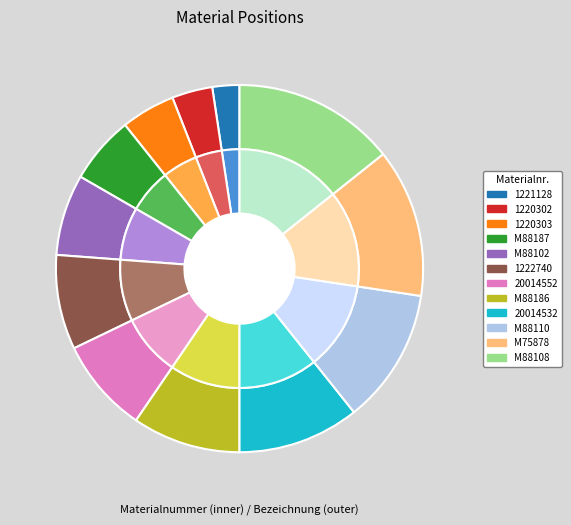

Rank the categories by value from lowest to highest.

1221128, 1220302, 1220303, M88187, M88102, 1222740, 20014552, M88186, 20014532, M88110, M75878, M88108